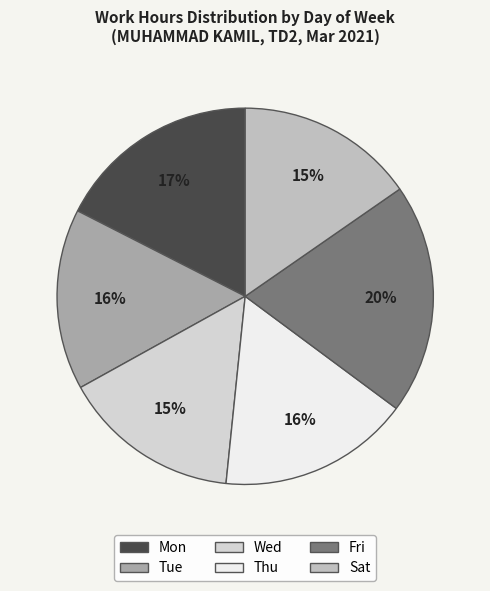

How many slices are in this pie chart?

6